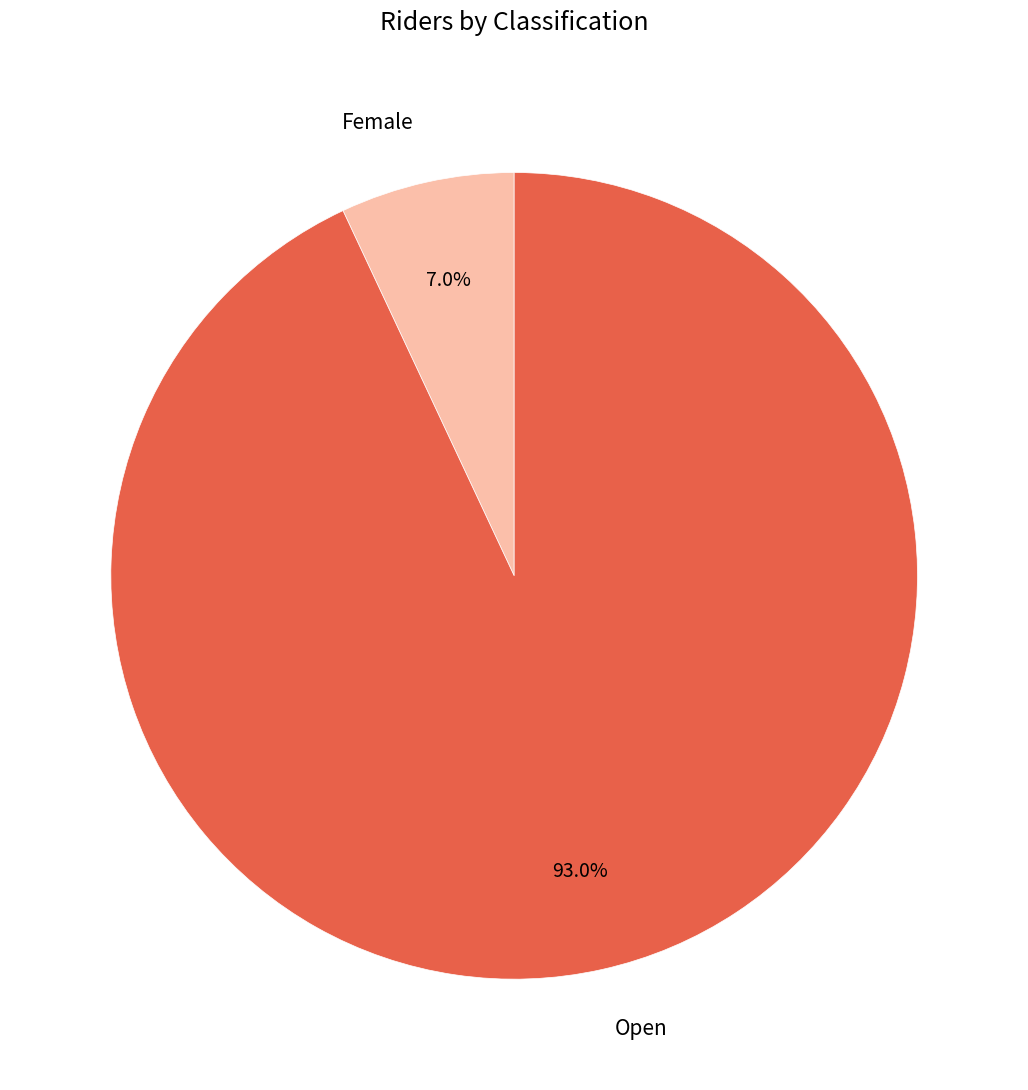

Is it true that Female is 1% of the pie?

False